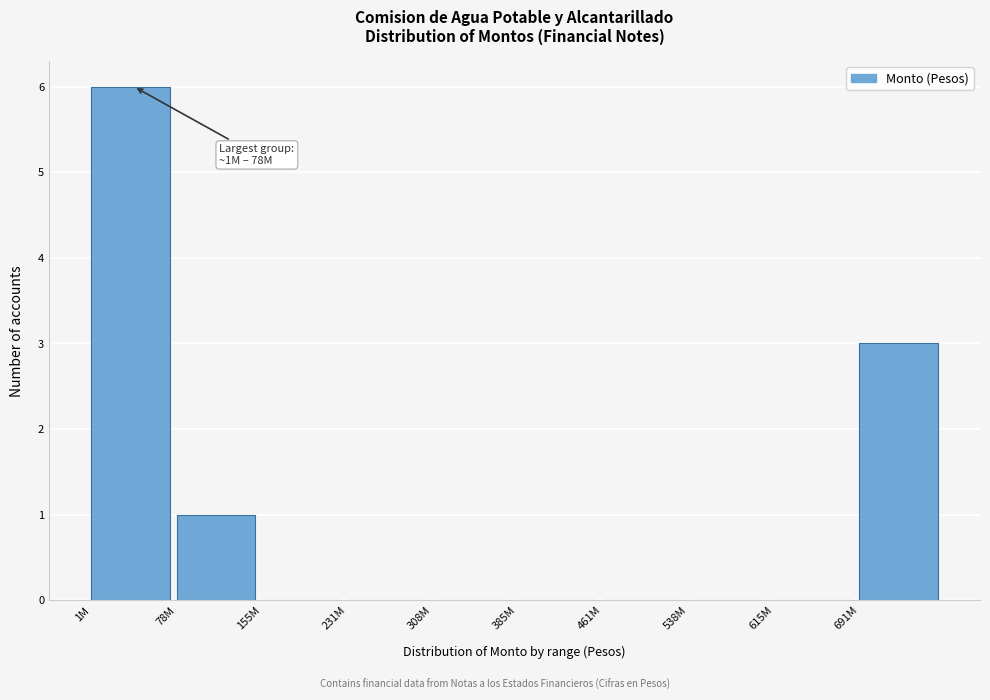

Reading right to left, transcribe all the data shown in this chart.

691M=3	615M=0	538M=0	461M=0	385M=0	308M=0	231M=0	155M=0	78M=1	1M=6